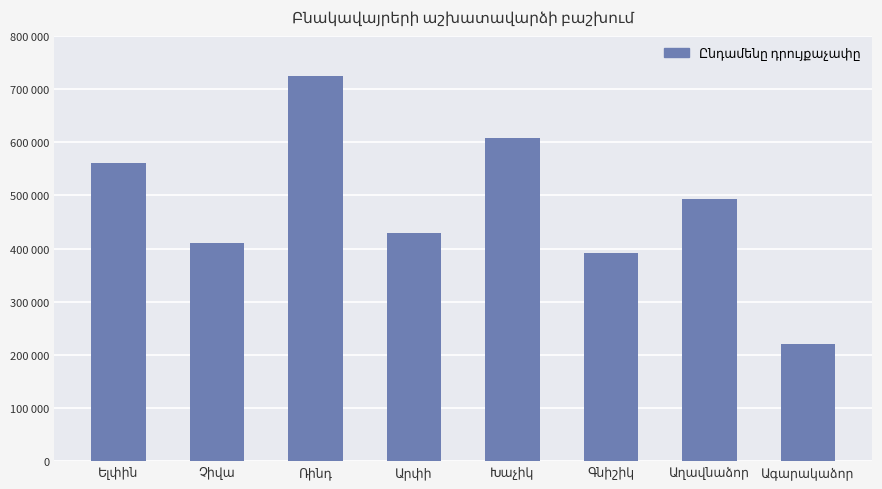

What is the label of the 3rd bar from the right?

Գնիշիկ